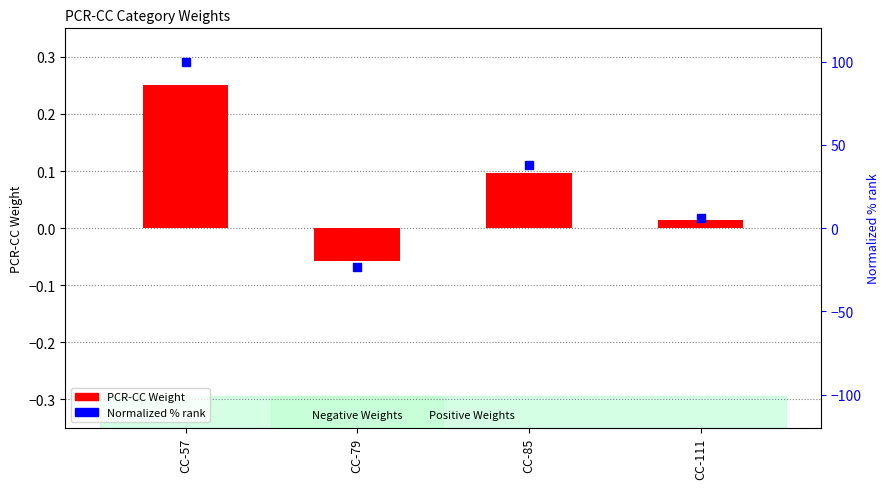

What is the total value across all series at CC-85?

38.3